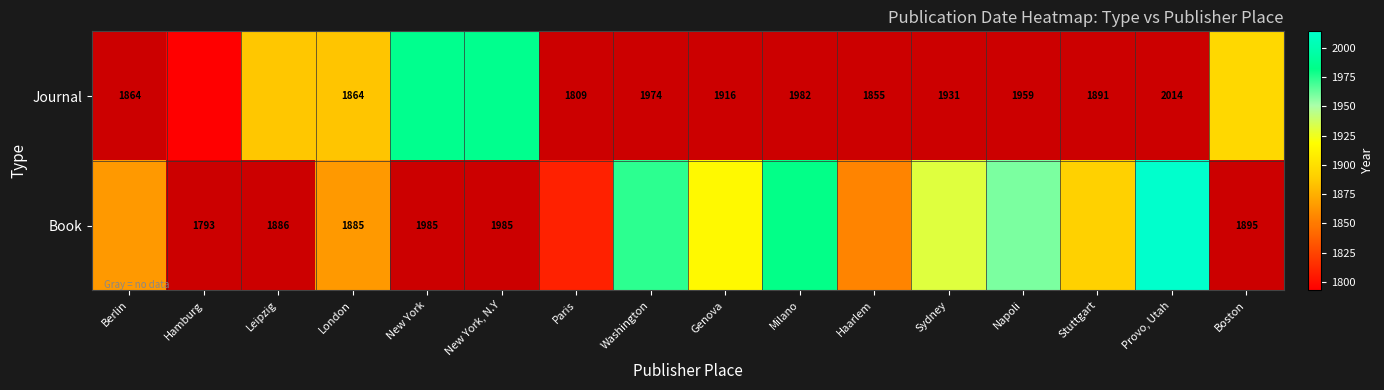

The value of Book at Leipzig is 1349. True or false?

False